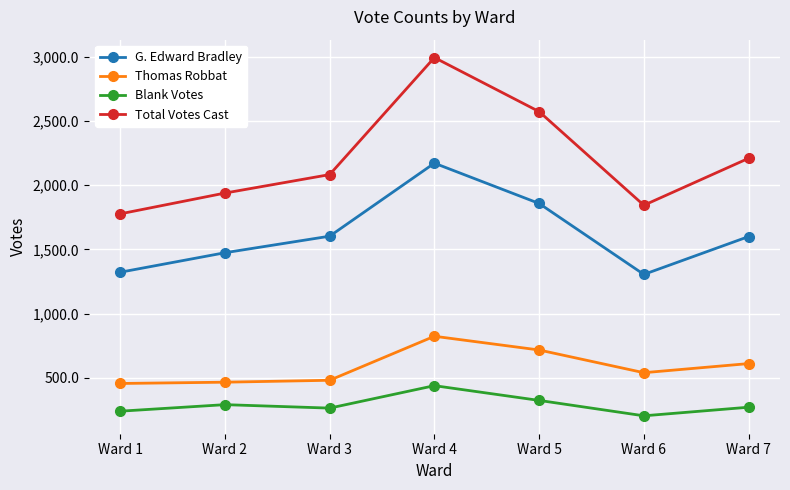

True or false: Blank Votes and Thomas Robbat cross at least once.

False